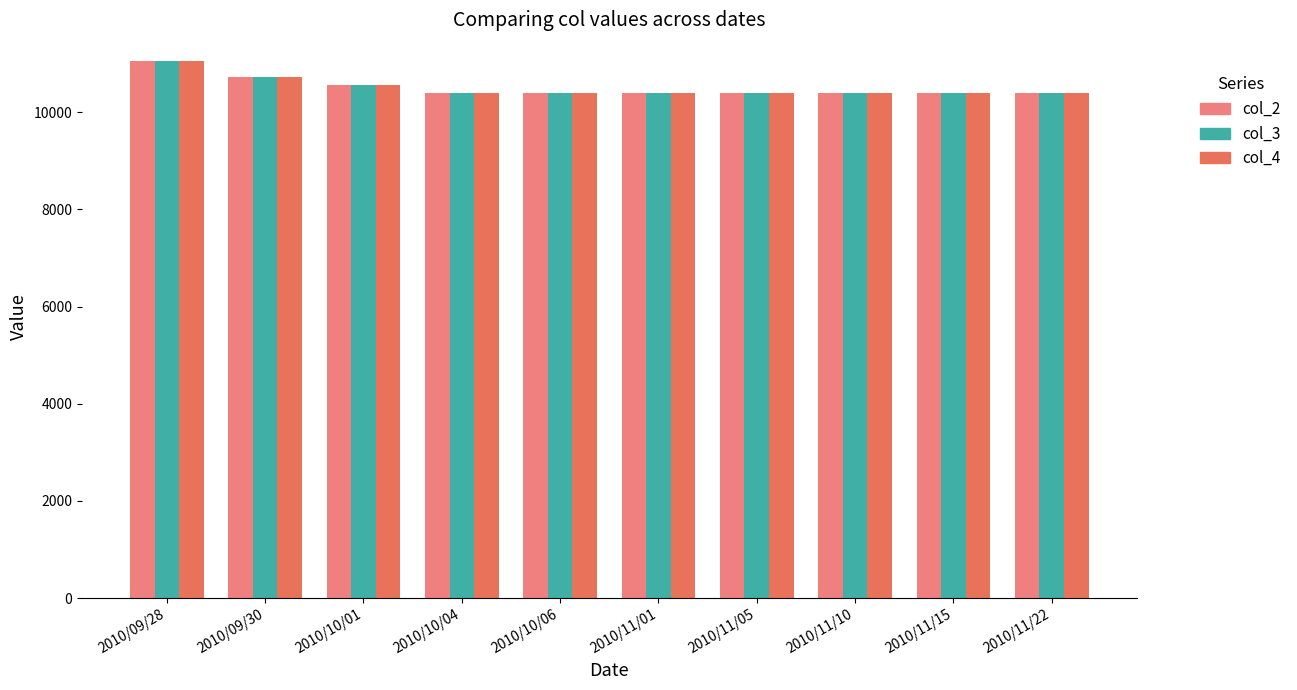

What are all the series names shown in the legend?

col_2, col_3, col_4